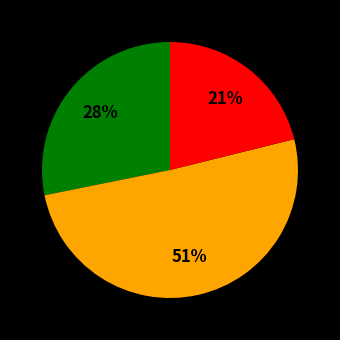

Does any single category account for the majority?

Yes